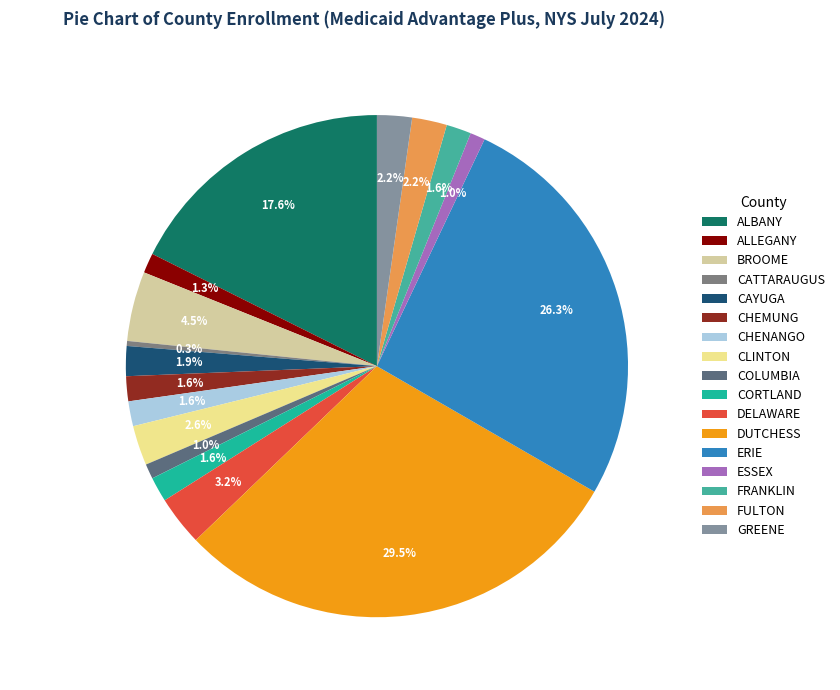

Which category has the biggest portion of the pie?

DUTCHESS